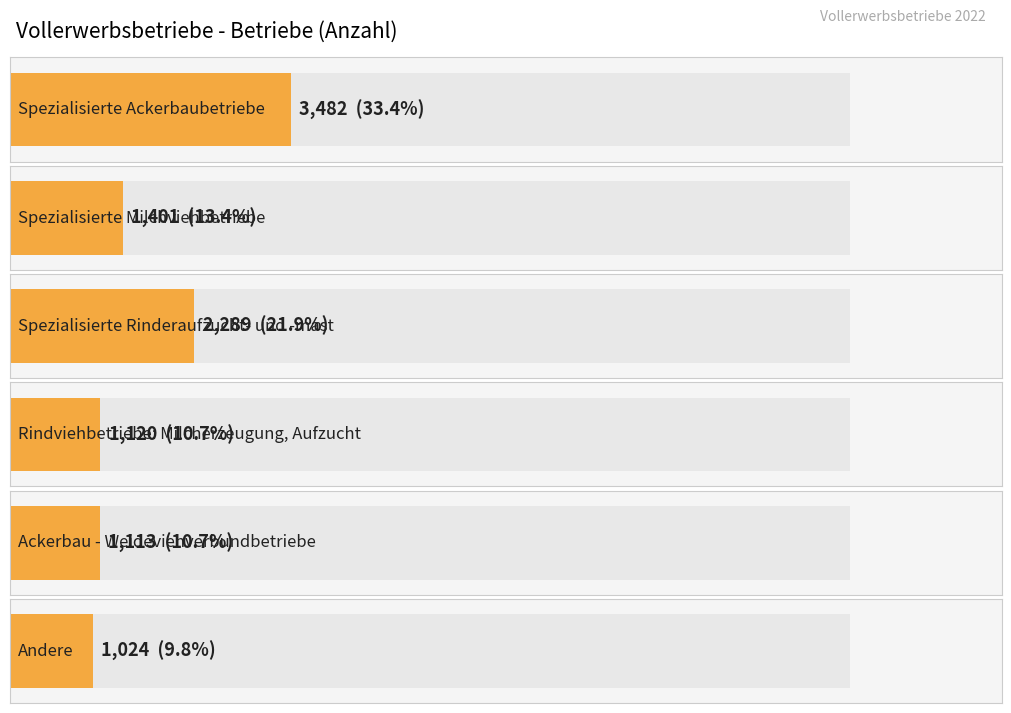

Approximately how many times larger is the value at Rindviehbetriebe: Milcherzeugung, Aufzucht compared to Spezialisierte Milchviehbetriebe?

0.8